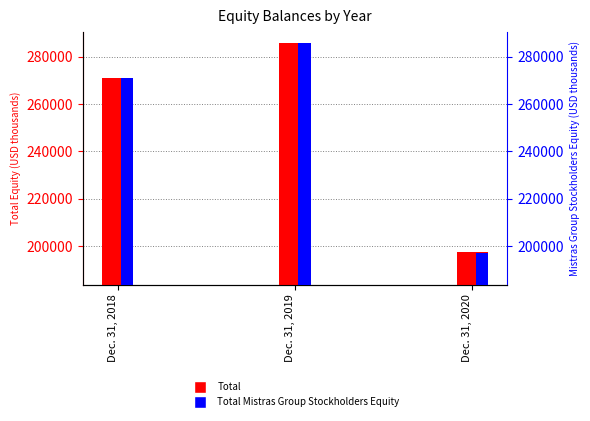

What is the minimum value for Total Mistras Group Stockholders Equity?

197021